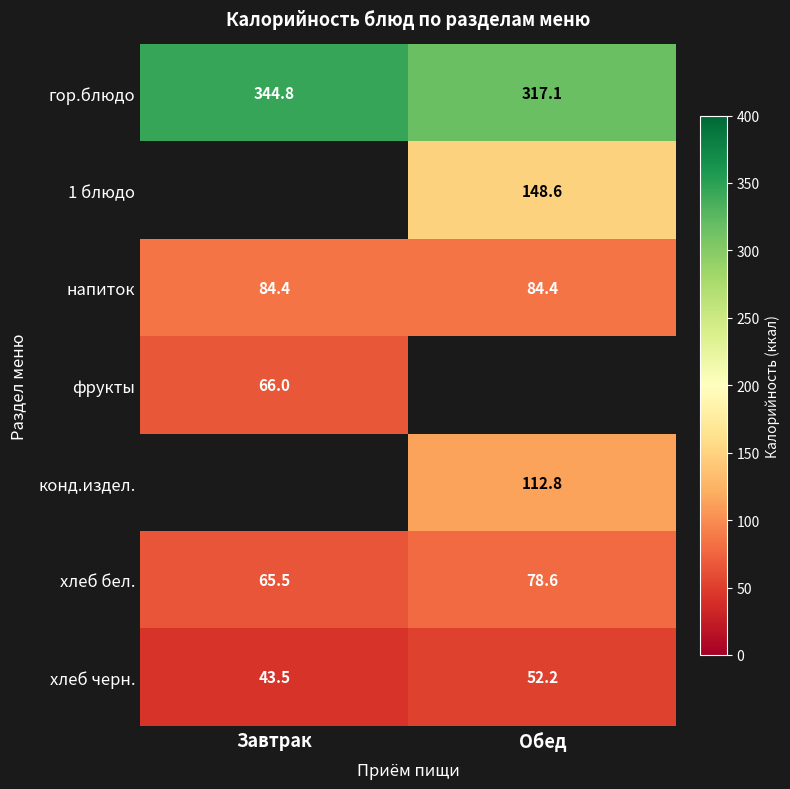

Is the value of фрукты at Завтрак greater than the value of гор.блюдо at Обед?

No